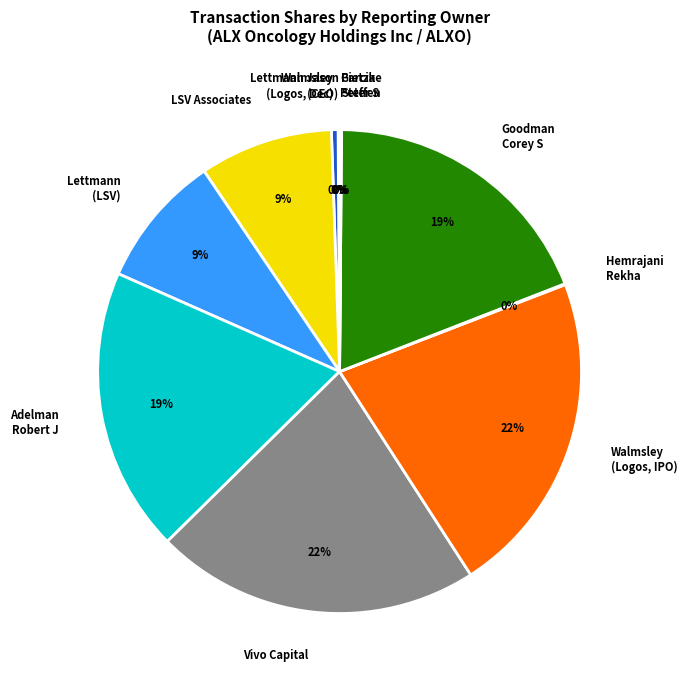

Does Walmsley (Logos, Dec) account for over 50% of the chart?

No